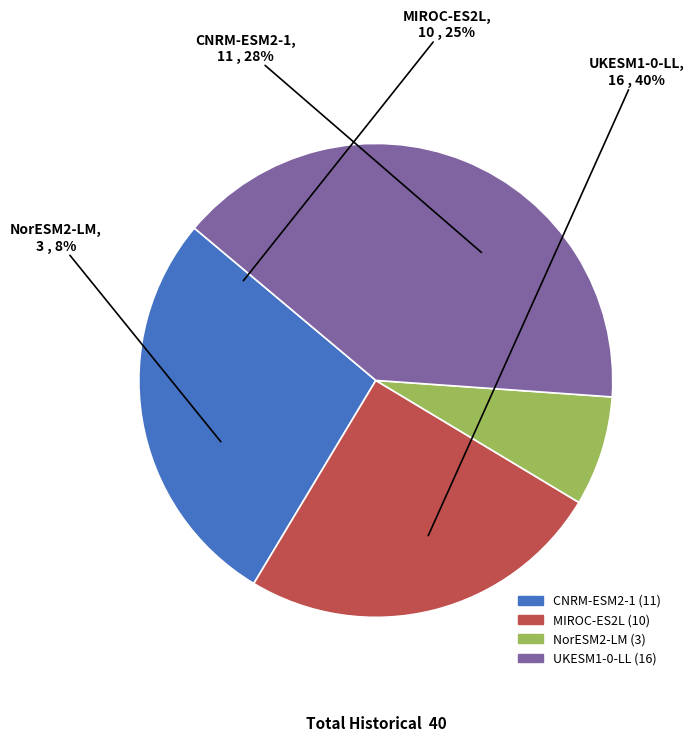

How many segments does this pie chart have?

4